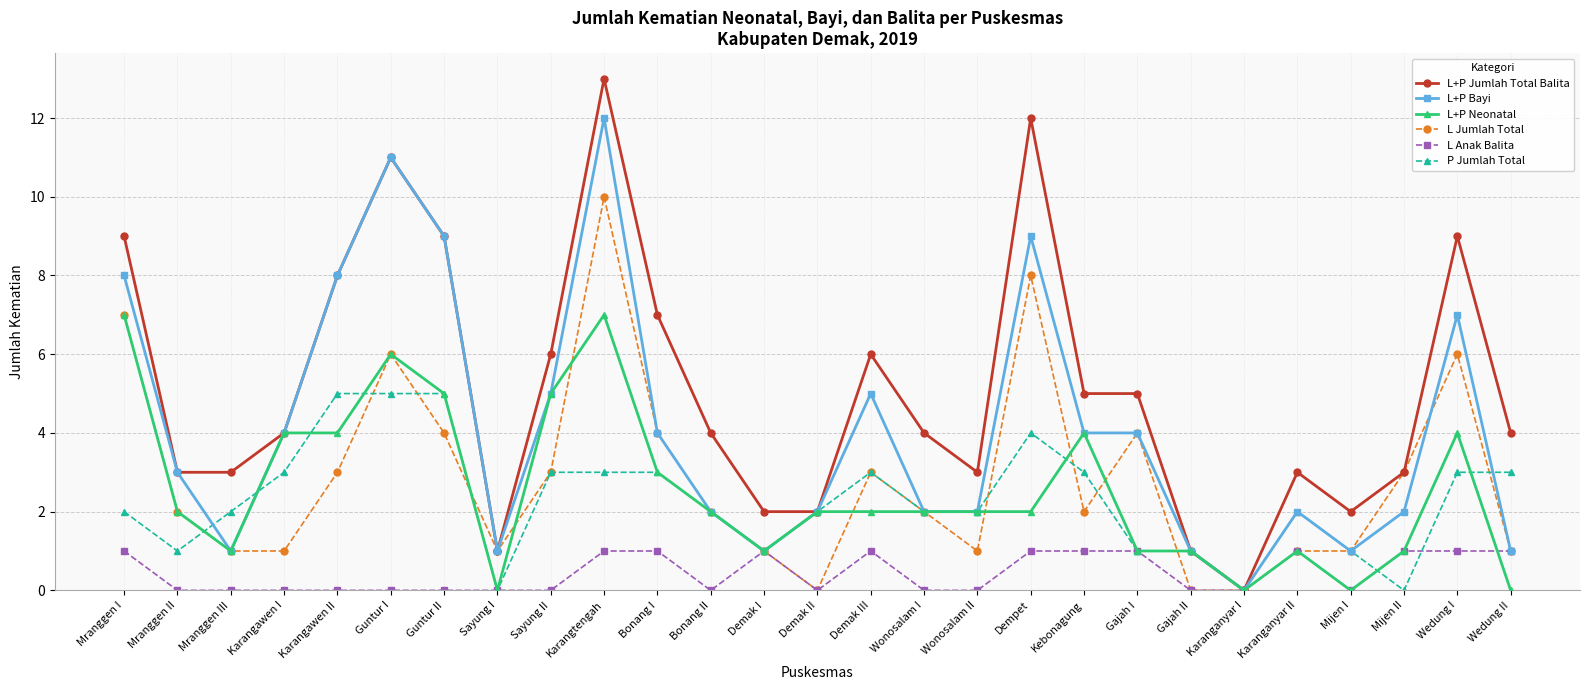

Which series has the largest total across all categories?

L+P Jumlah Total Balita